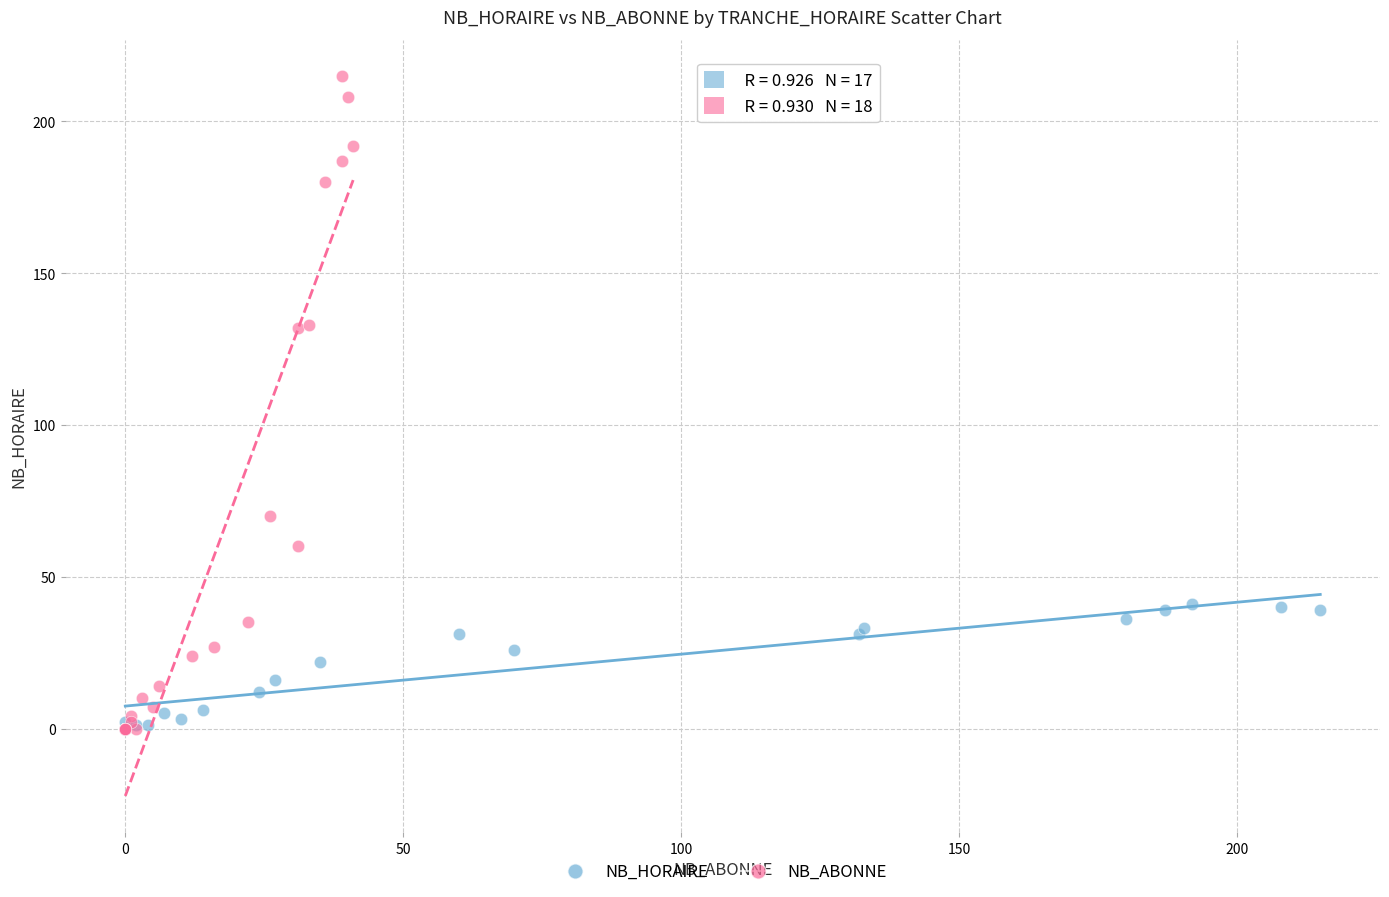

Which series reaches the maximum Y coordinate?

NB_ABONNE